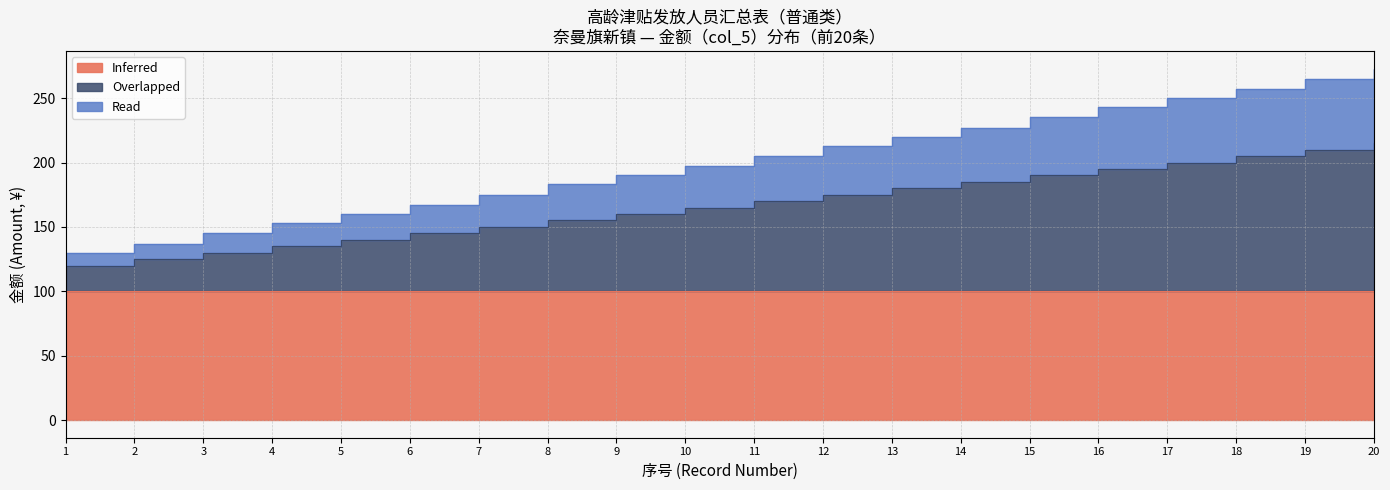

What is the difference between the maximum and minimum values in the Read series?

143